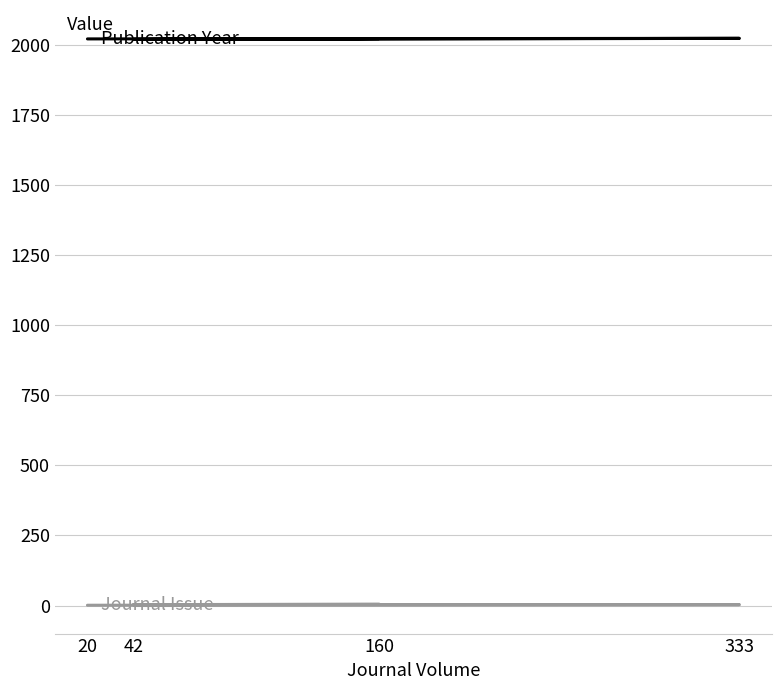

Reading left to right, list all the values displayed in this chart.

Publication Year: 2023	2020	2024	2022
Journal Issue: 5	3	3	1